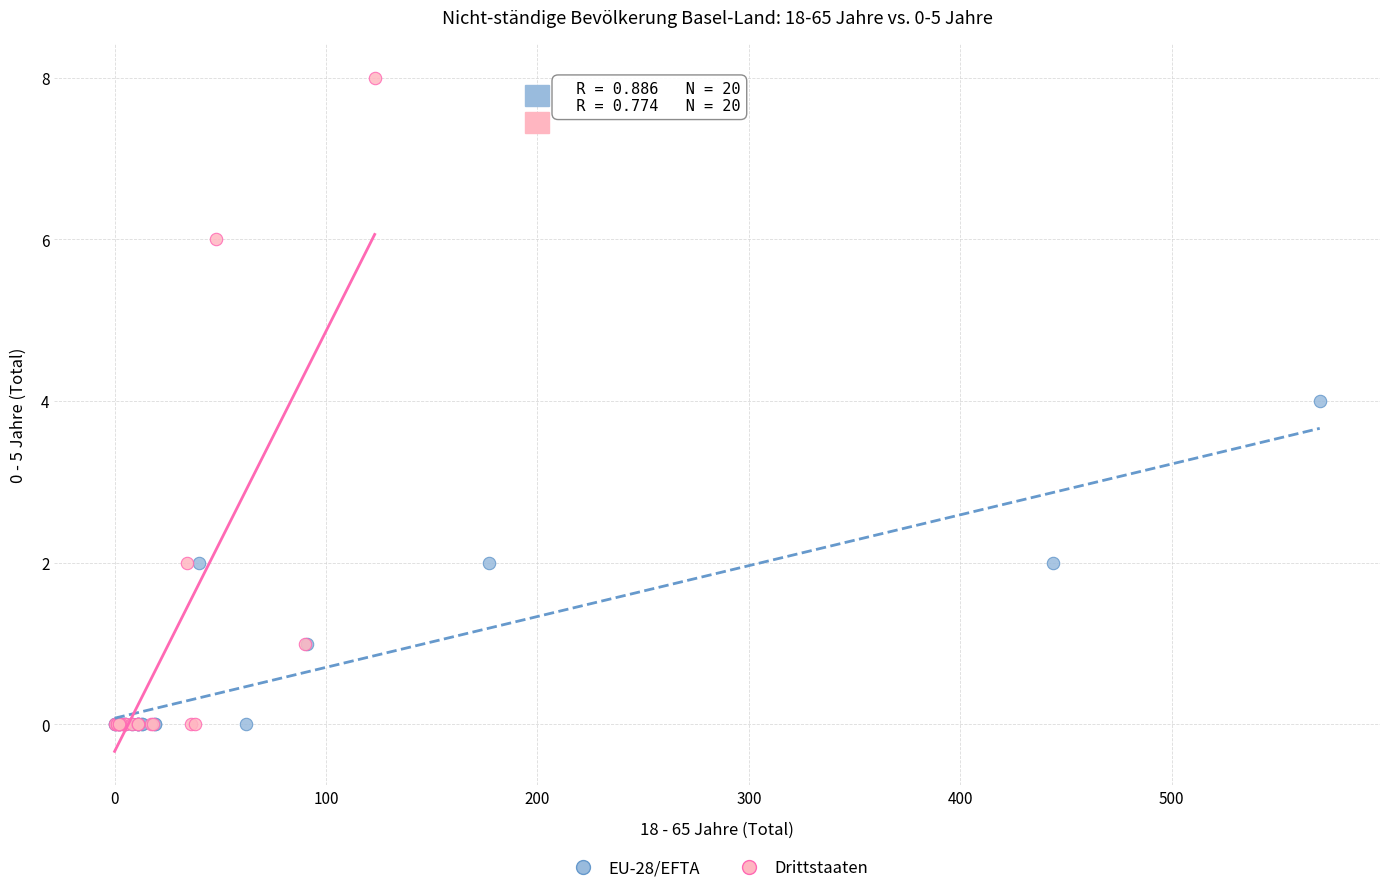

Which series contains the highest Y value?

Drittstaaten